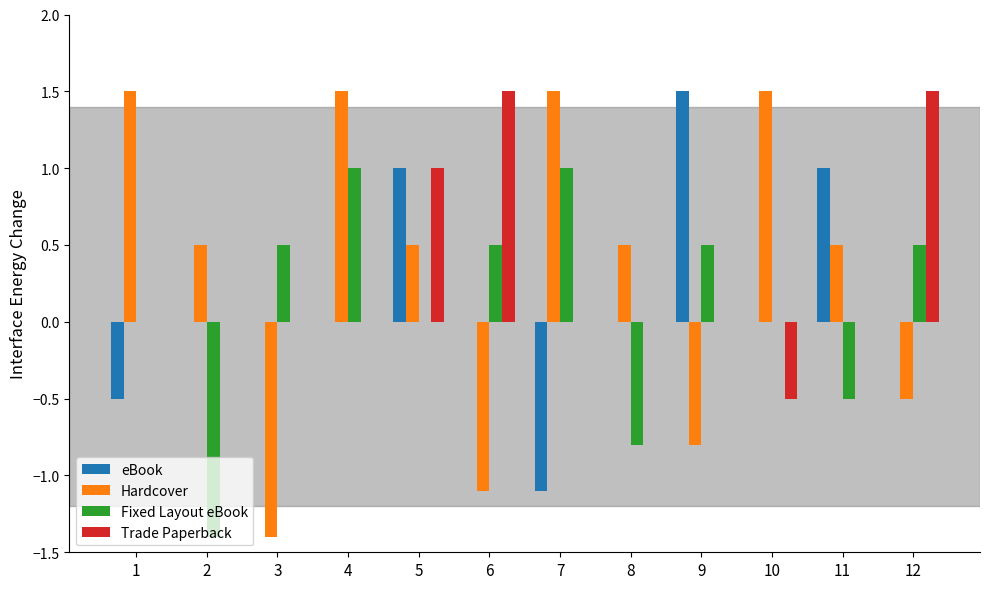

Is it true that Hardcover equals -0.5 at 12?

True